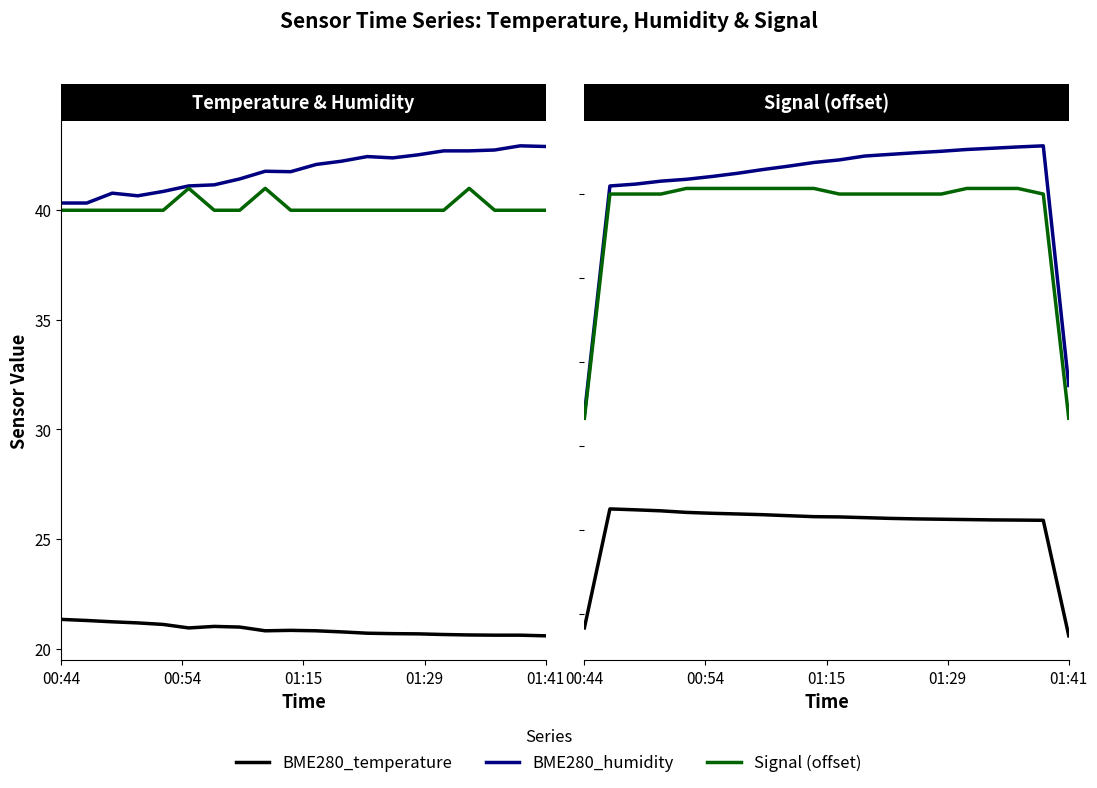

Does the chart have visible grid lines?

No